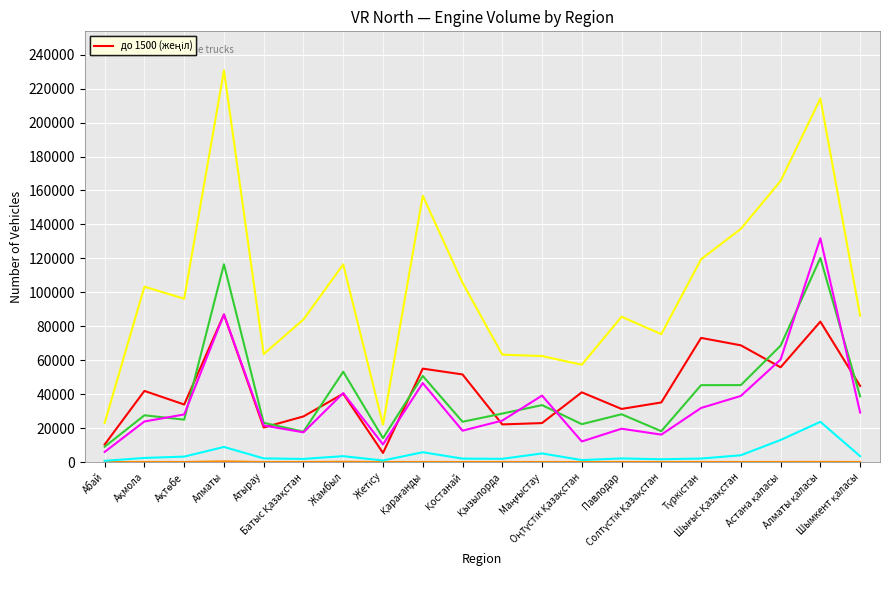

What is the difference between the highest and lowest values at Алматы?

230318